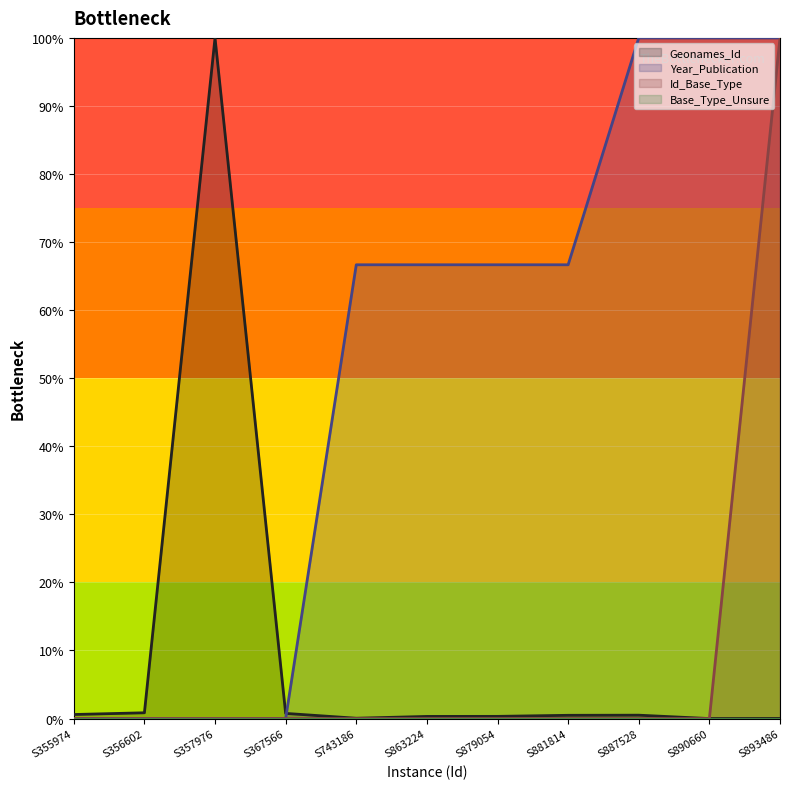

Count the Year_Publication values in the range 0 to 100.

11